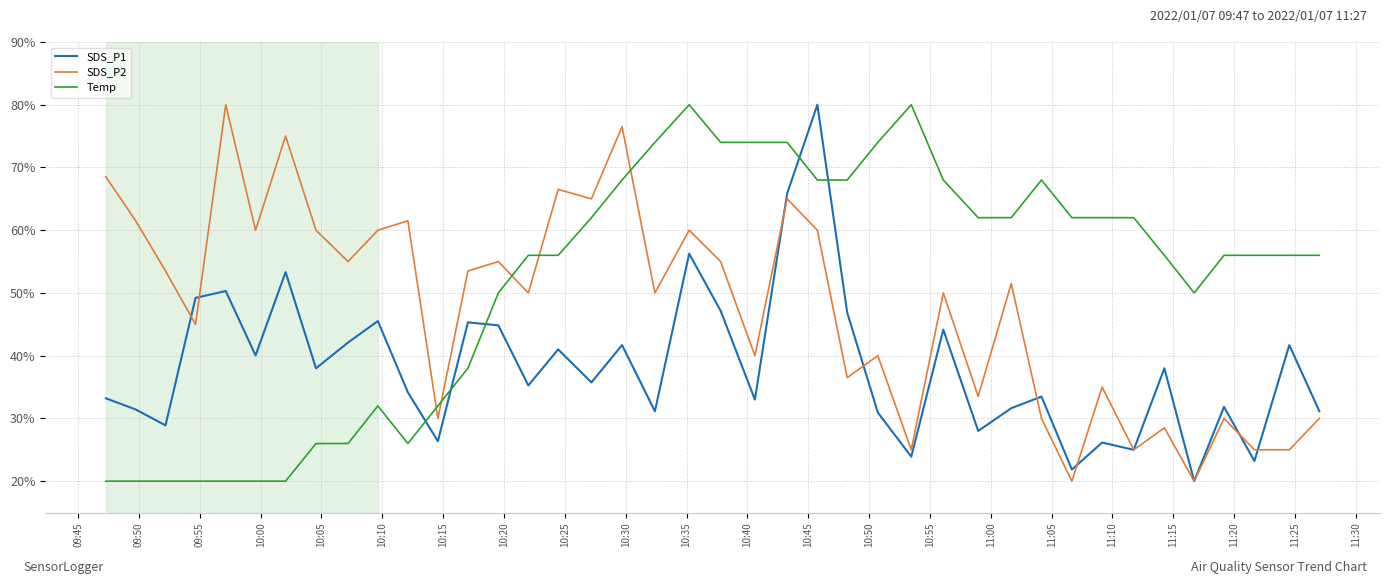

Rank the series by their average value, from lowest to highest.

SDS_P1, SDS_P2, Temp